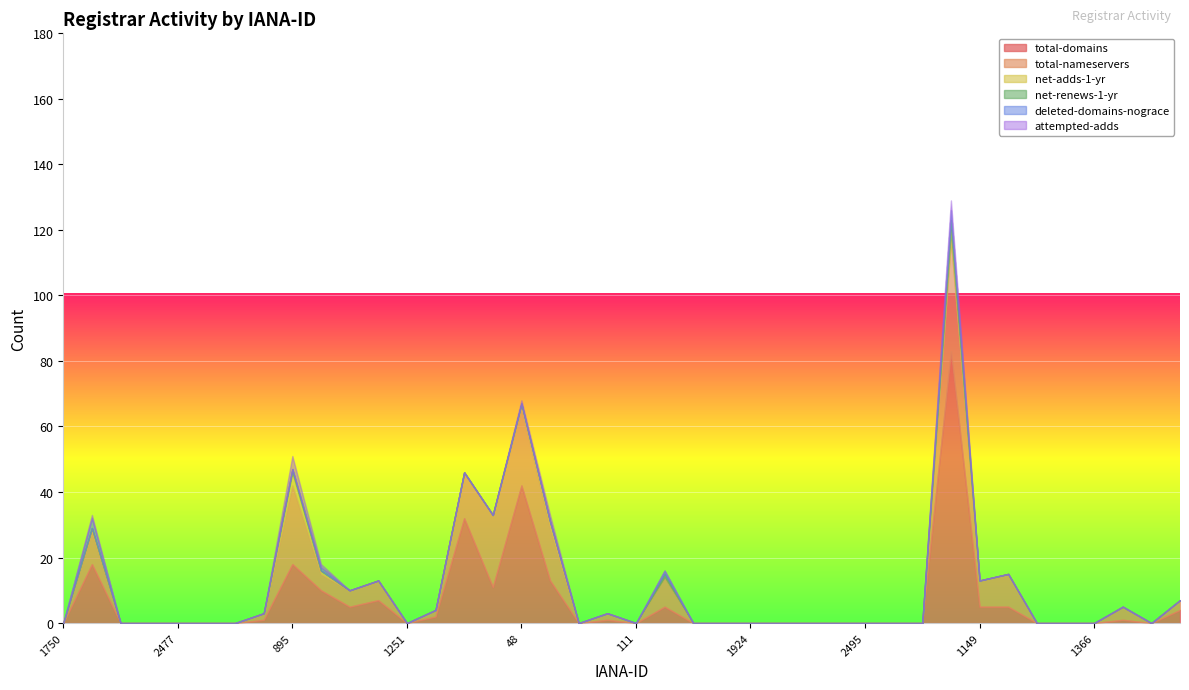

Count the number of categories in the chart.

40